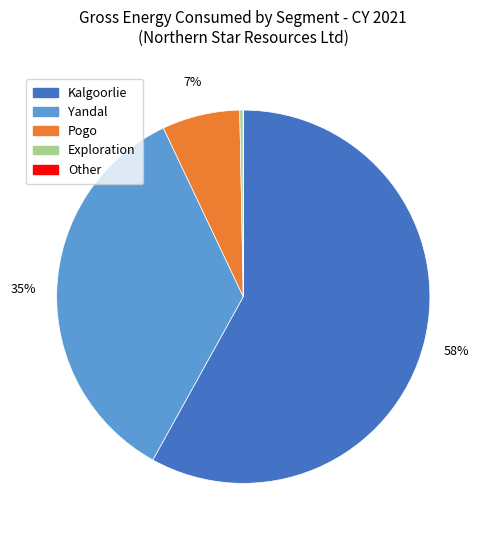

Is there any slice that represents more than half of the pie?

Yes